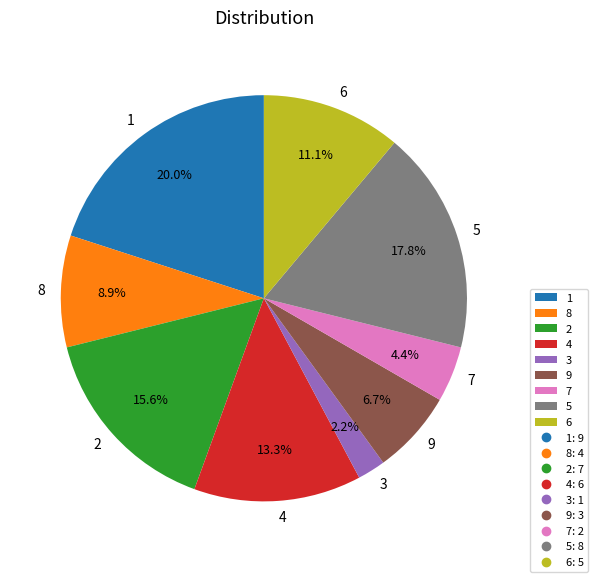

How much of the chart is everything except 7?

95.6%